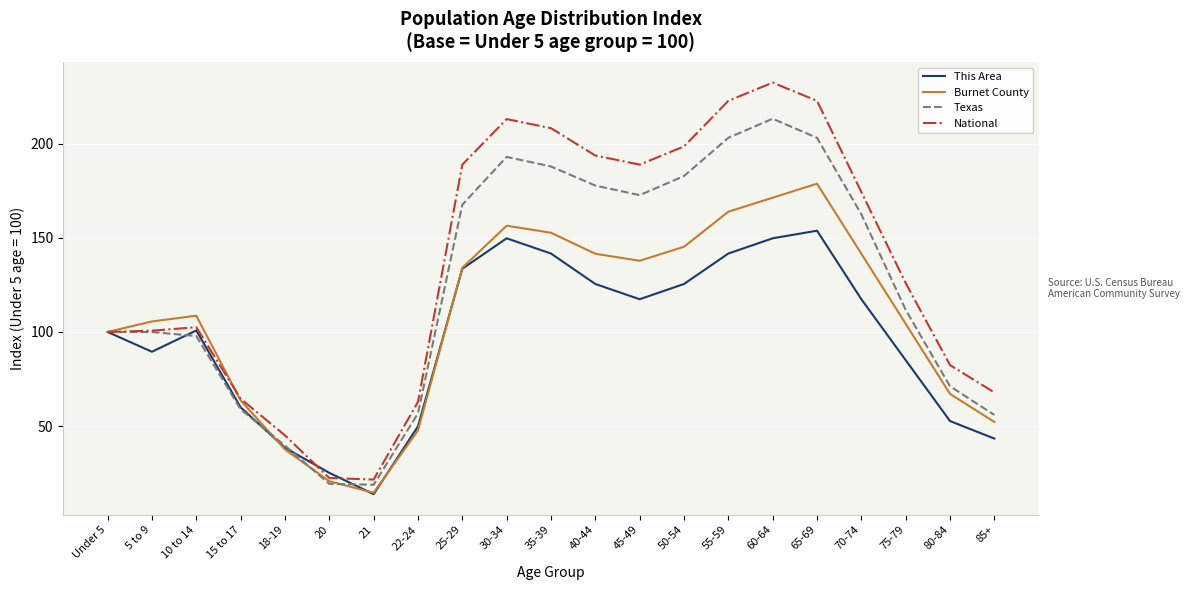

True or false: National has a value of 189.0 at 25-29.

True